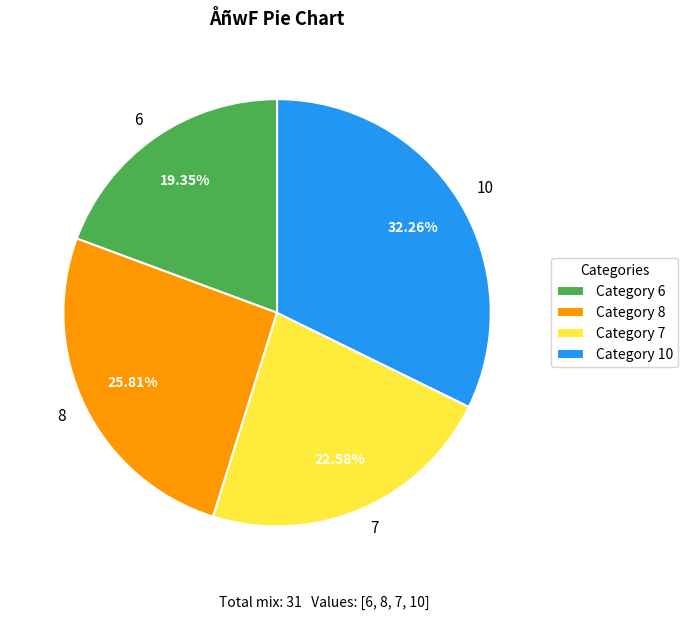

Does 10 represent more than half of the total?

No